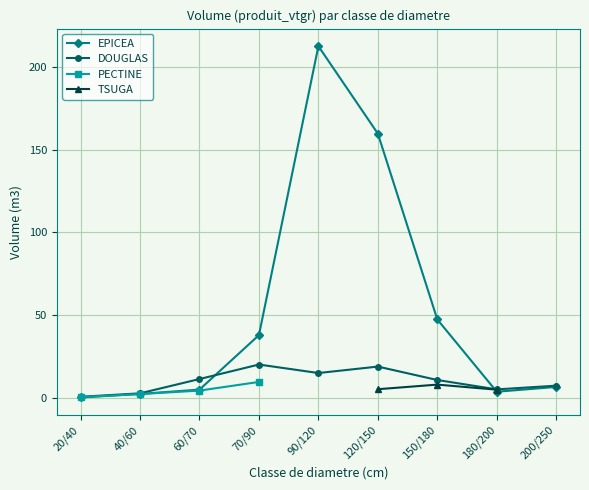

Which series changed the most between 40/60 and 60/70?

DOUGLAS